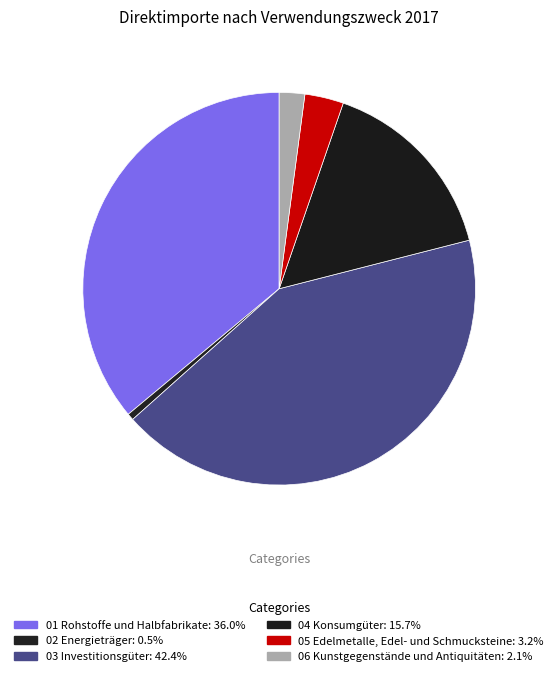

Is there a majority slice in this chart?

No